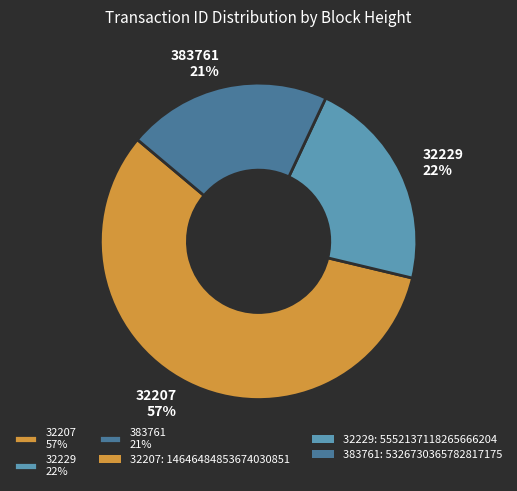

To the nearest percent, what portion does 32207 represent?

57%